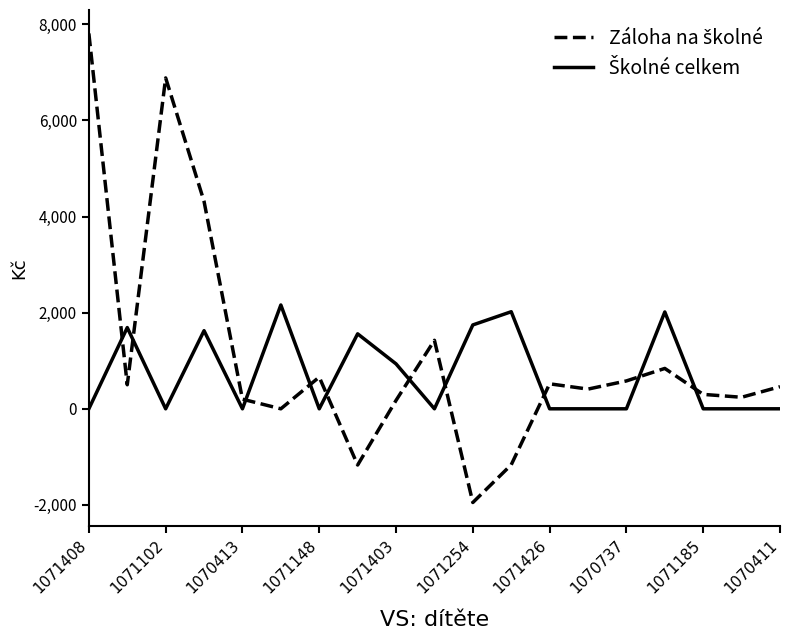

What is the maximum value shown in the chart?

7810